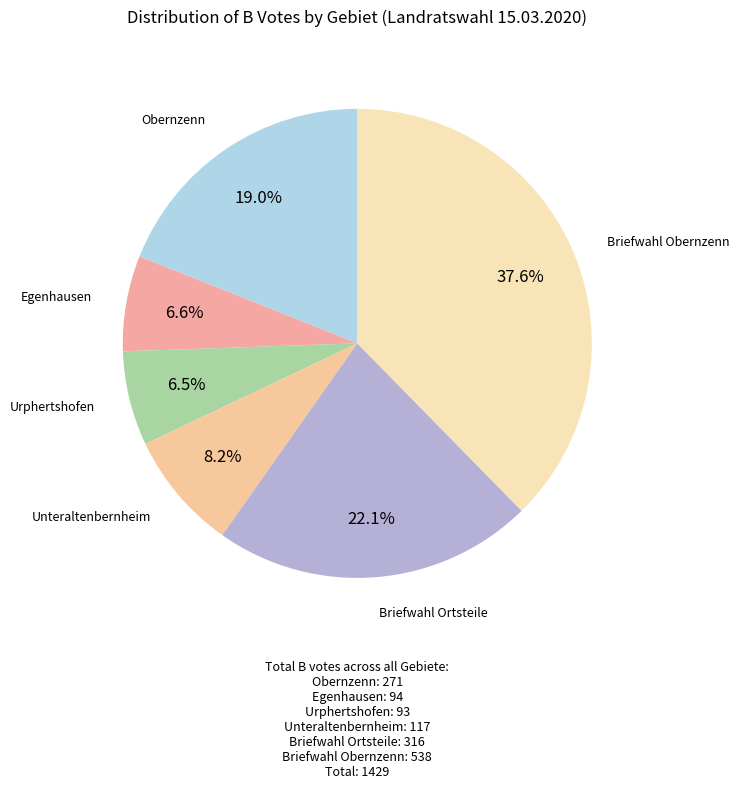

What percentage is the Unteraltenbernheim slice, to the nearest percent?

8%